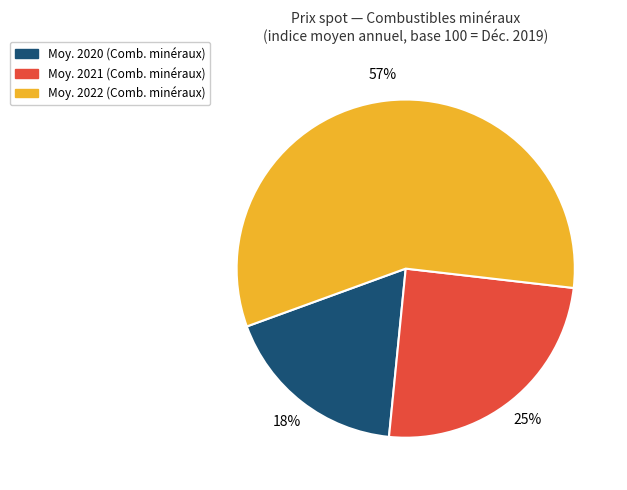

Does any single category account for the majority?

Yes